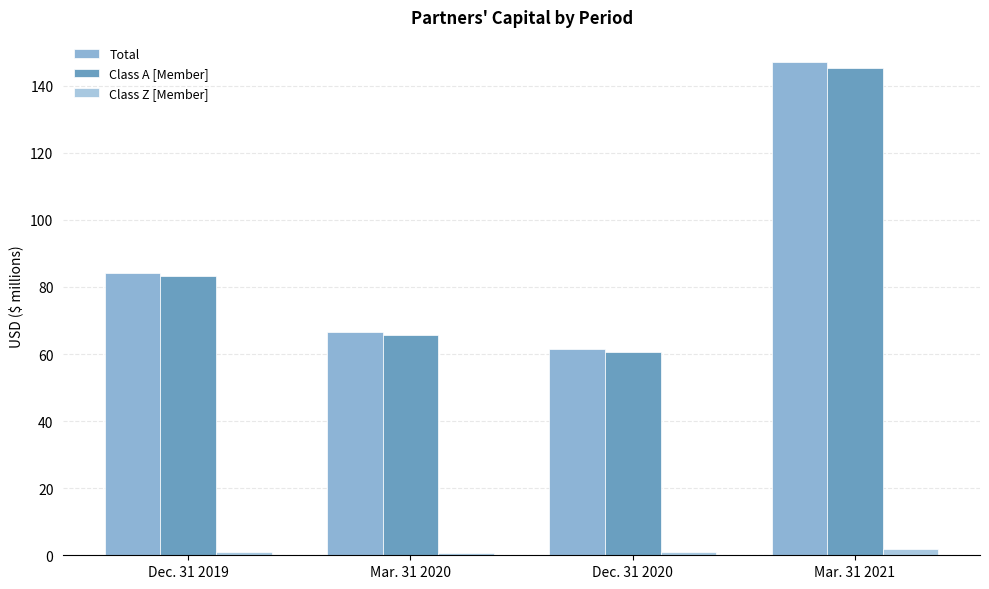

Which series has the largest range (max minus min)?

Total